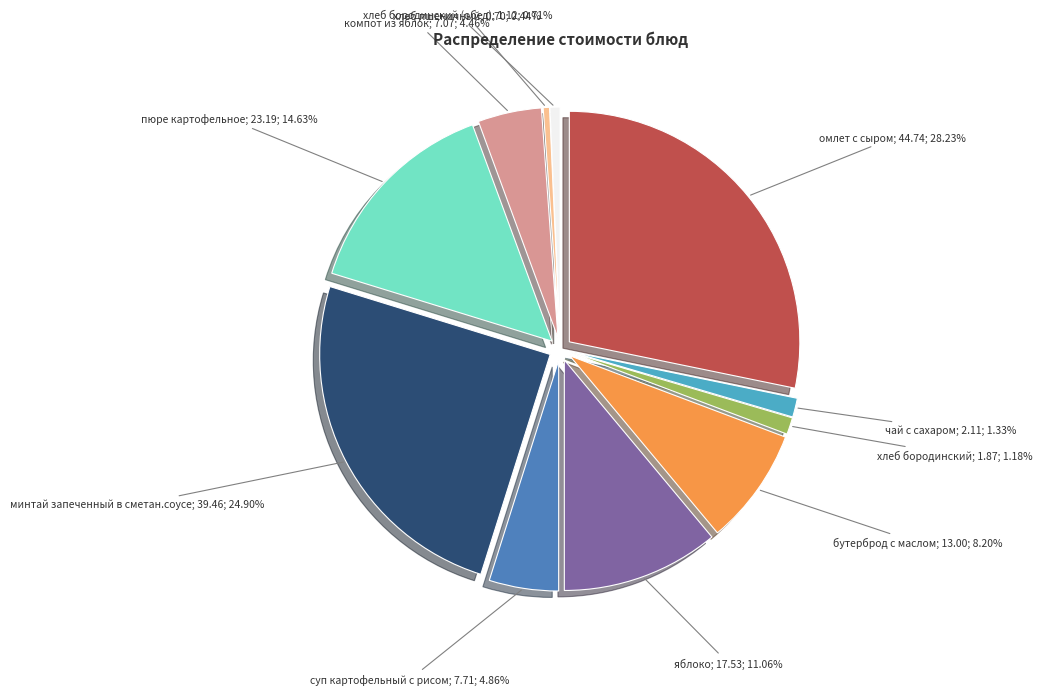

Rank the categories by value from highest to lowest.

омлет с сыром, минтай запеченный в сметан.соусе, пюре картофельное, яблоко, бутерброд с маслом, суп картофельный с рисом, компот из яблок, чай с сахаром, хлеб бородинский, хлеб бородинский (обед), хлеб пшеничный